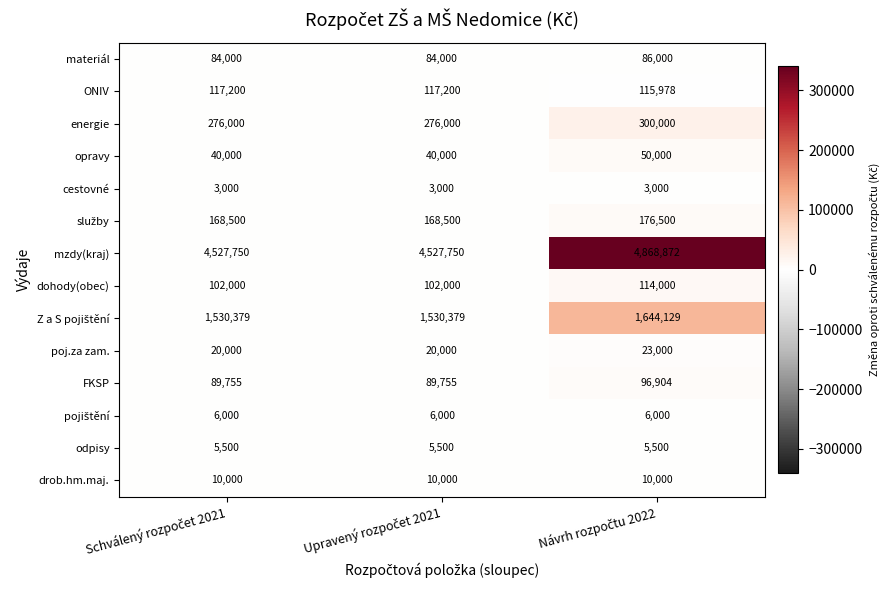

Which series has the largest total across all categories?

mzdy(kraj)